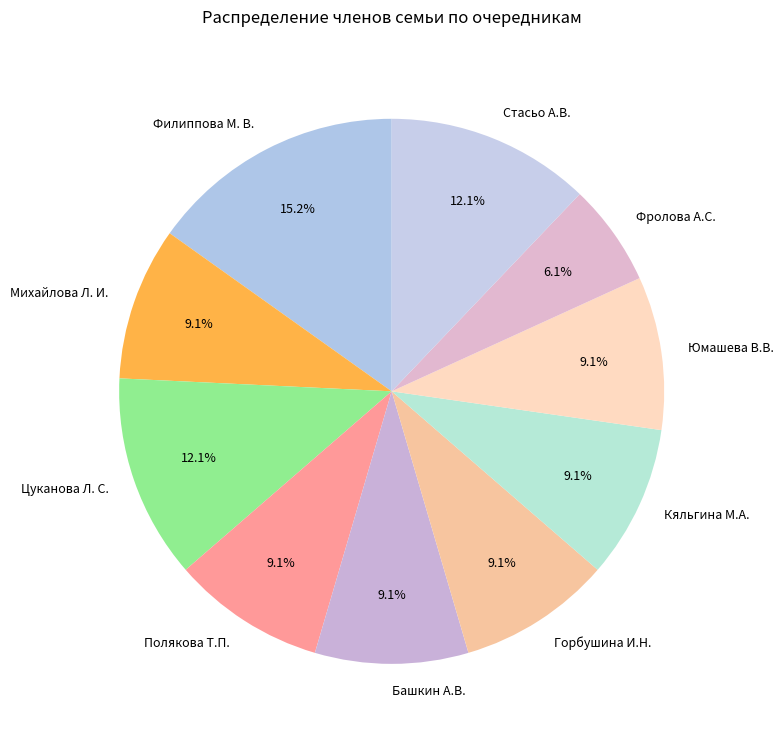

What portion of the pie excludes Цуканова Л. С.?

87.9%